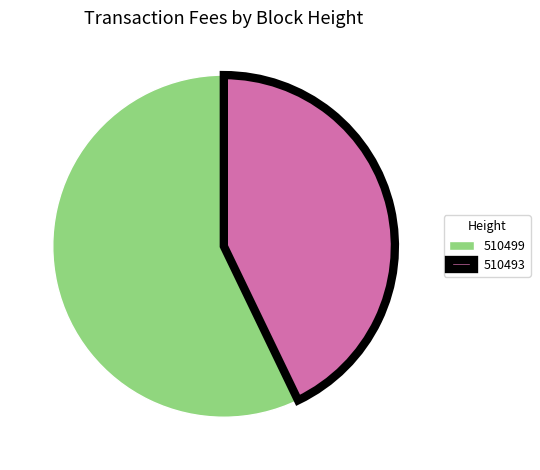

Combined, do 510499 and 510493 account for over 50%?

Yes